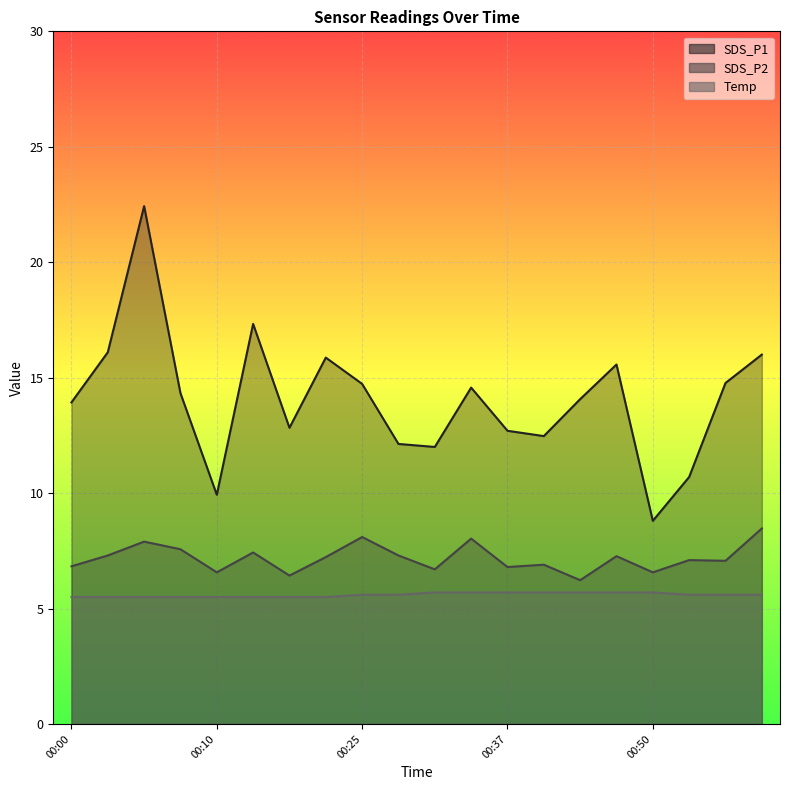

The SDS_P2 series shows 6.9 at 00:40. True or false?

True